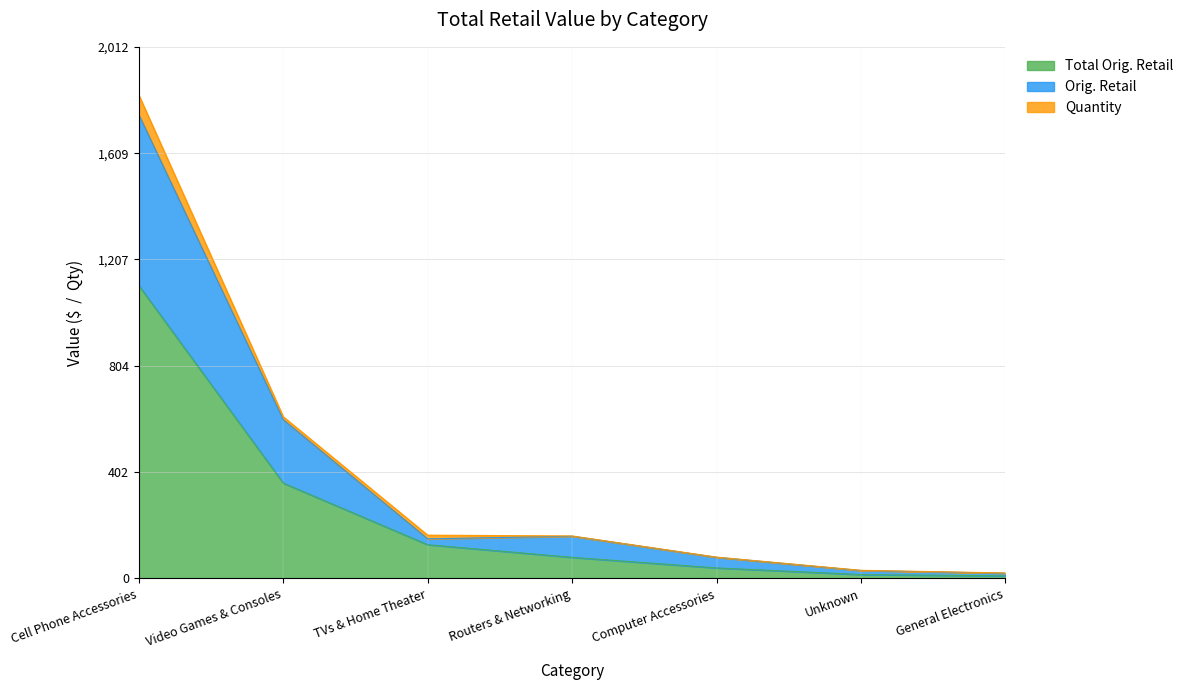

What are all the series names shown in the legend?

Total Orig. Retail, Orig. Retail, Quantity